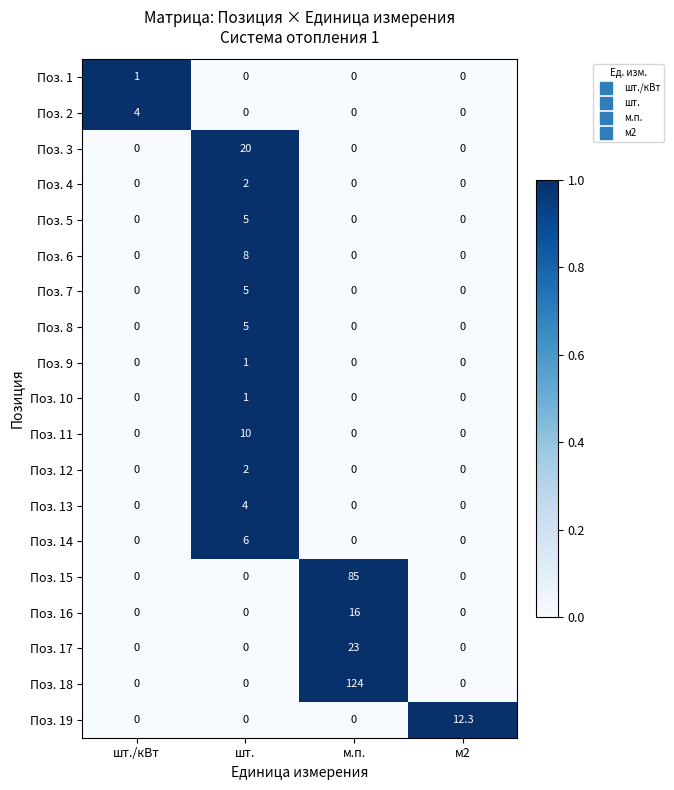

What is the highest value of the Поз. 9 series?

1.0